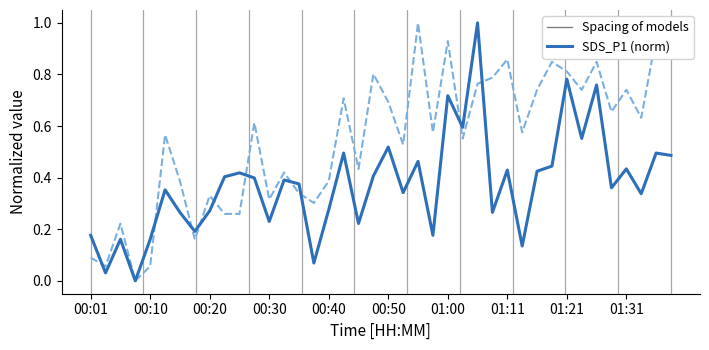

Is it true that SDS_P1 equals 0.1 at 01:13?

True